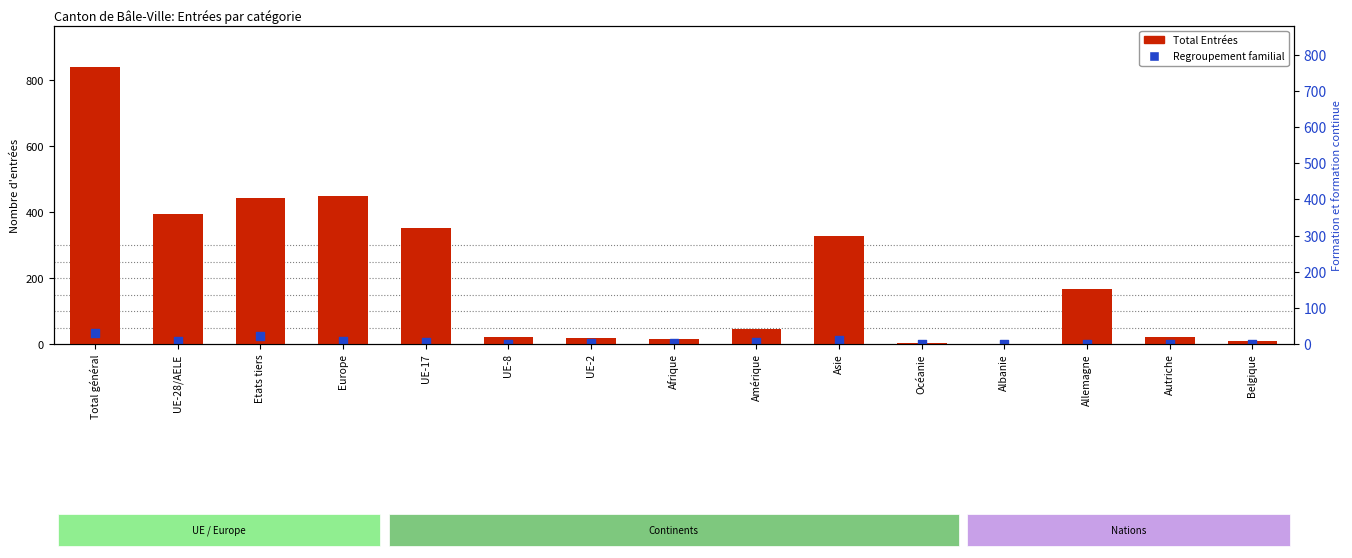

At which category is the sum across all series the highest?

Total général